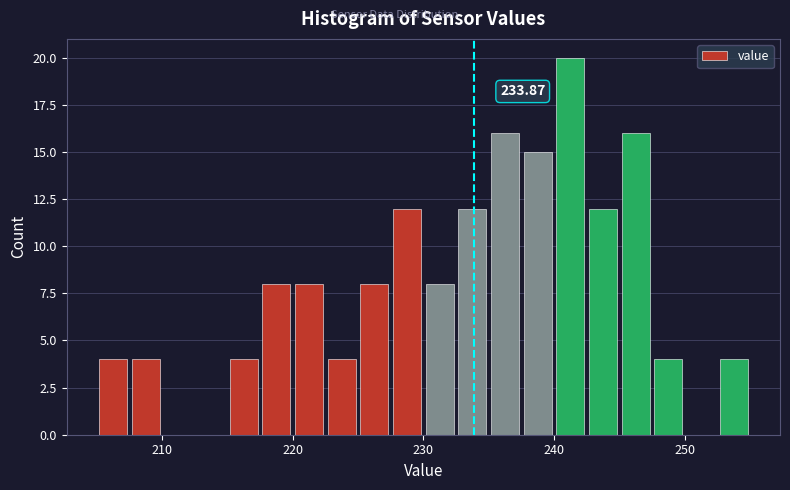

Around what value on the x-axis is the tallest bar? Give the approximate position of its centre, as read against the axis.

241